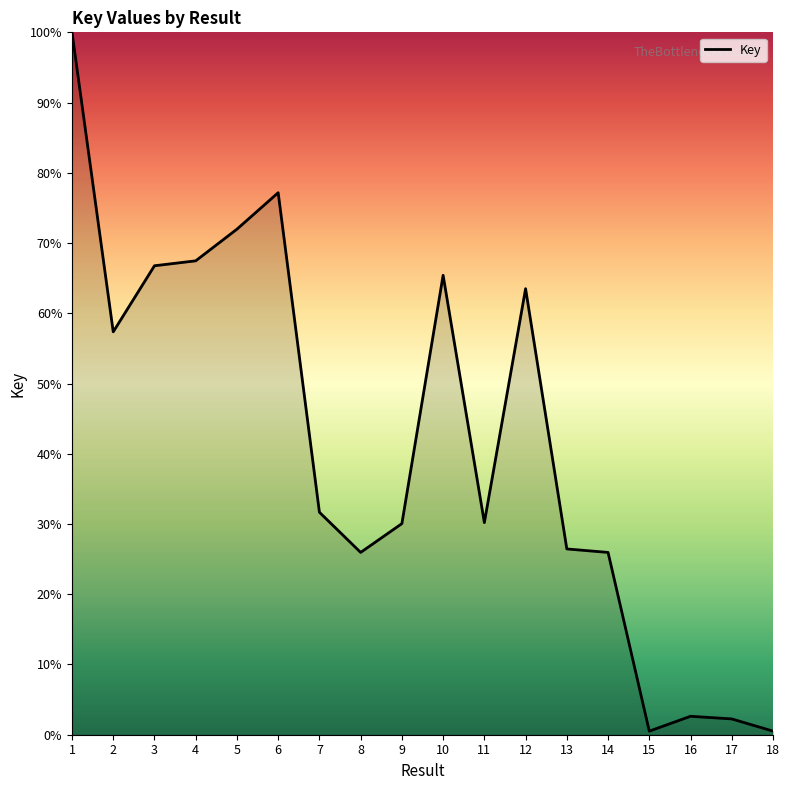

What is the difference between the maximum and minimum values?

99.5